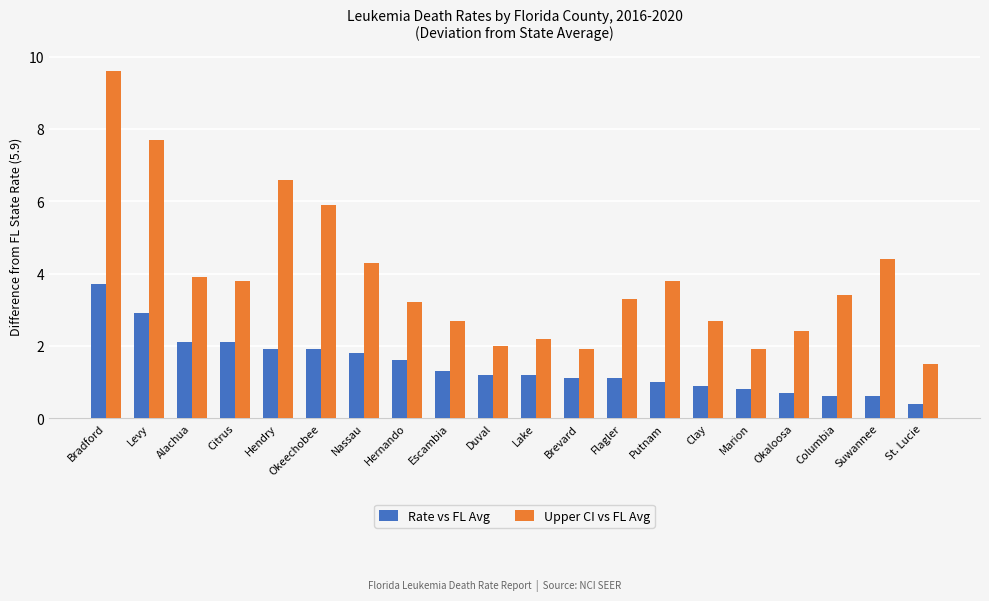

What is the label of the 4th bar from the right?

Okaloosa